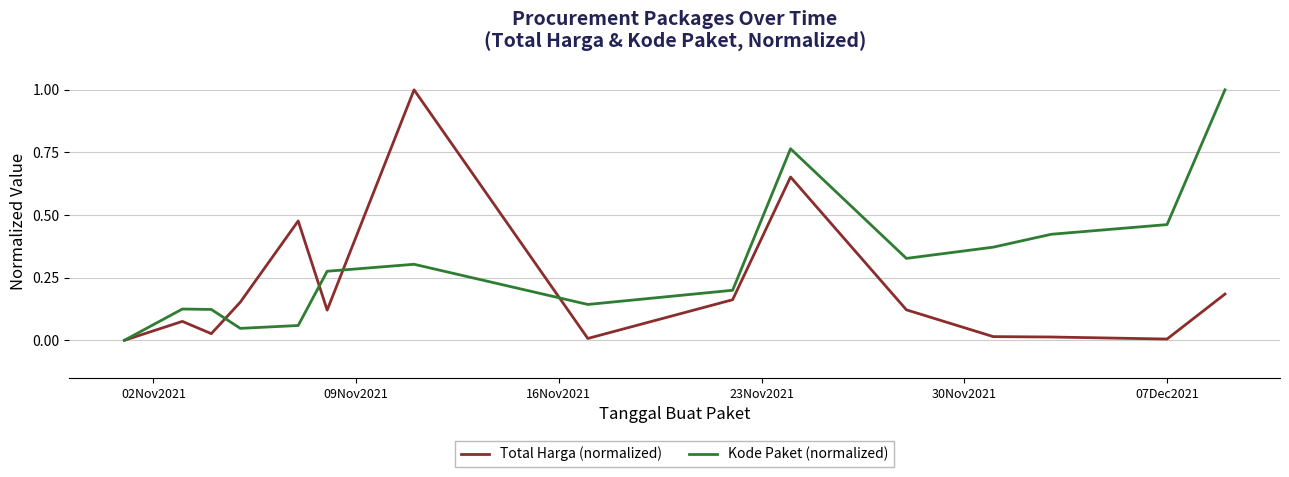

List the series in order of their overall mean, lowest first.

Total Harga (normalized), Kode Paket (normalized)